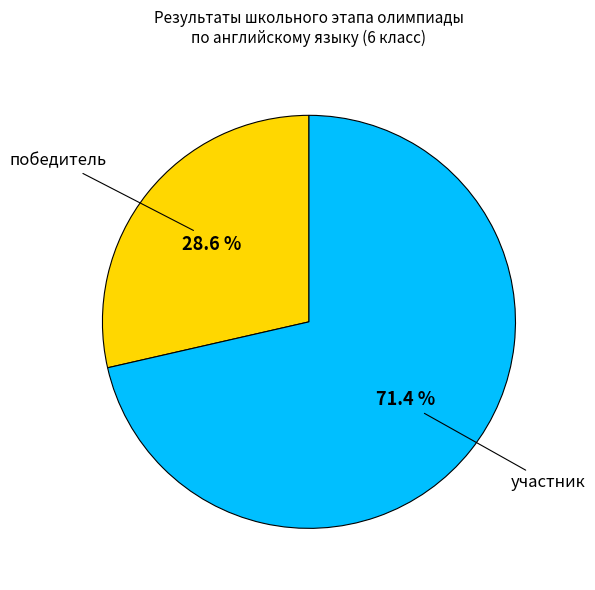

Count the number of slices in the pie.

2